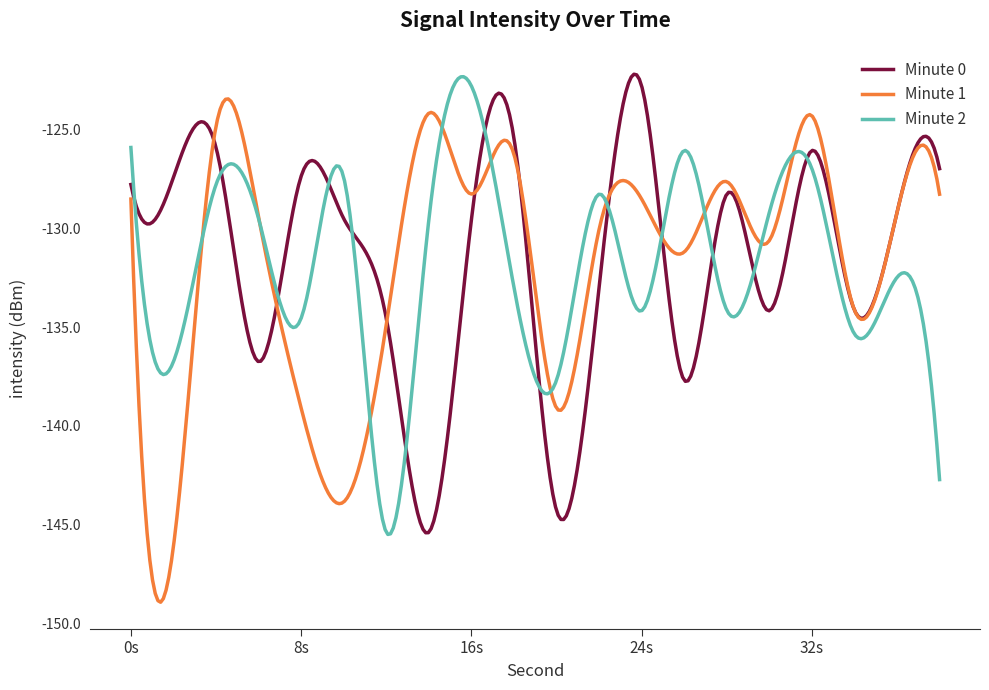

How many intersections are there between Minute 1 and Minute 2?

11